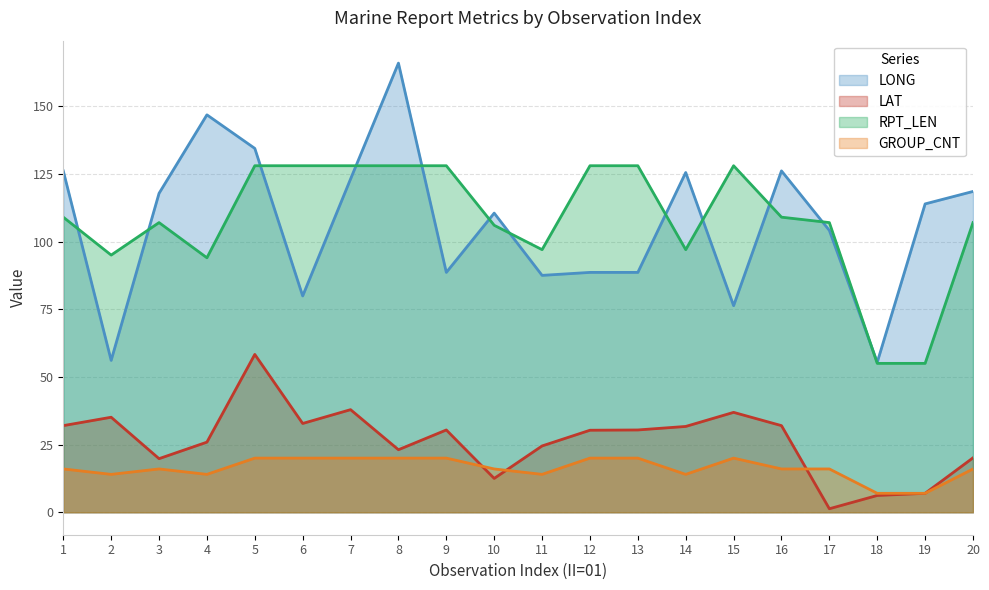

What is the value of the RPT_LEN point at the 14th from the left?

97.0